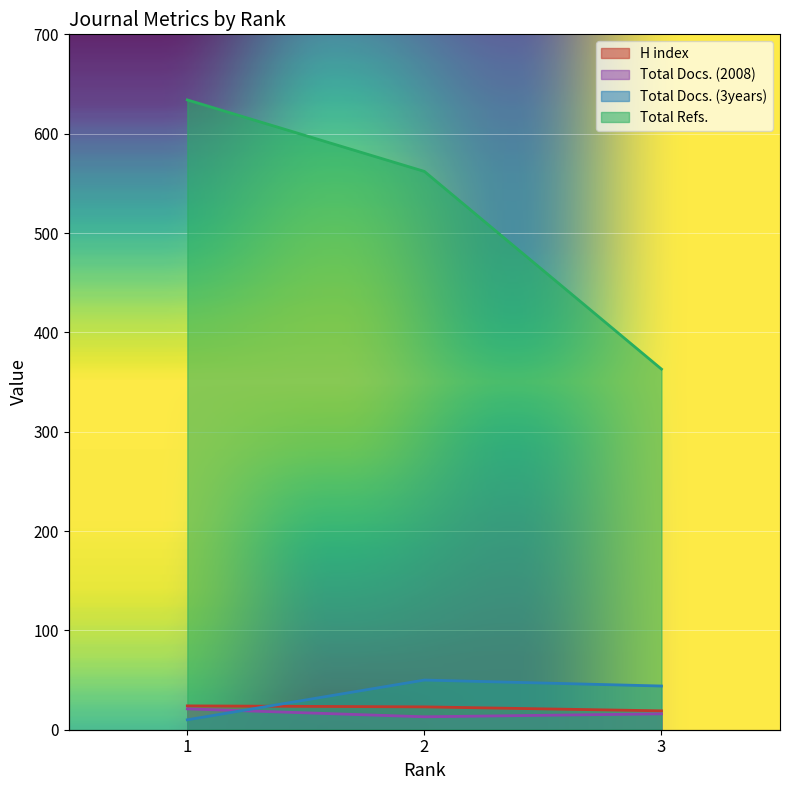

How many lines are shown in the chart?

4